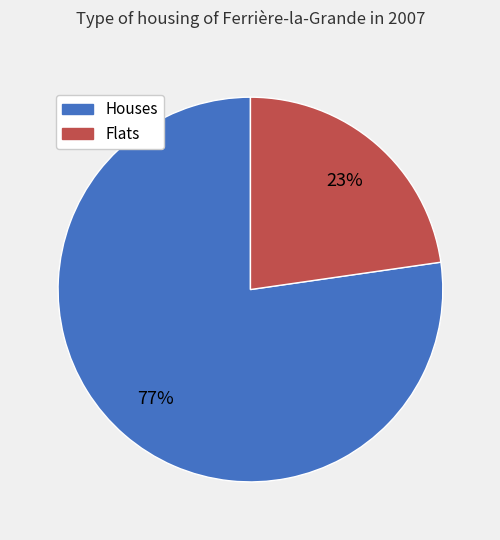

Do Houses and Flats together represent more than half of the pie?

Yes